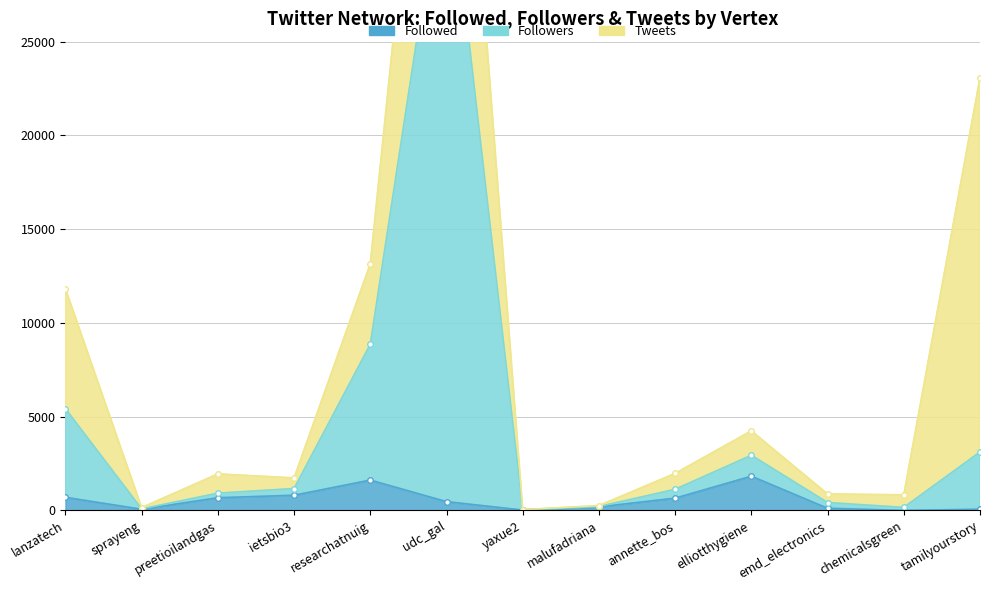

Which series changed the most between udc_gal and malufadriana?

Followers